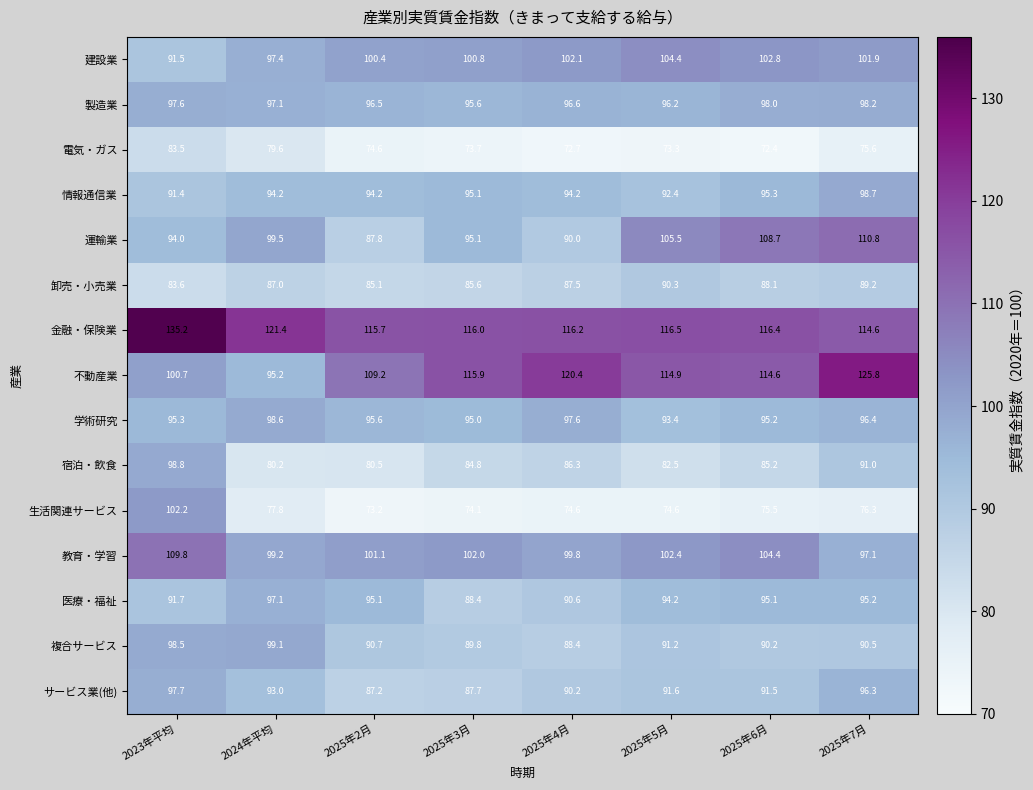

List the series in order of their peak value, lowest first.

電気・ガス, 卸売・小売業, 医療・福祉, サービス業(他), 製造業, 学術研究, 情報通信業, 宿泊・飲食, 複合サービス, 生活関連サービス, 建設業, 教育・学習, 運輸業, 不動産業, 金融・保険業